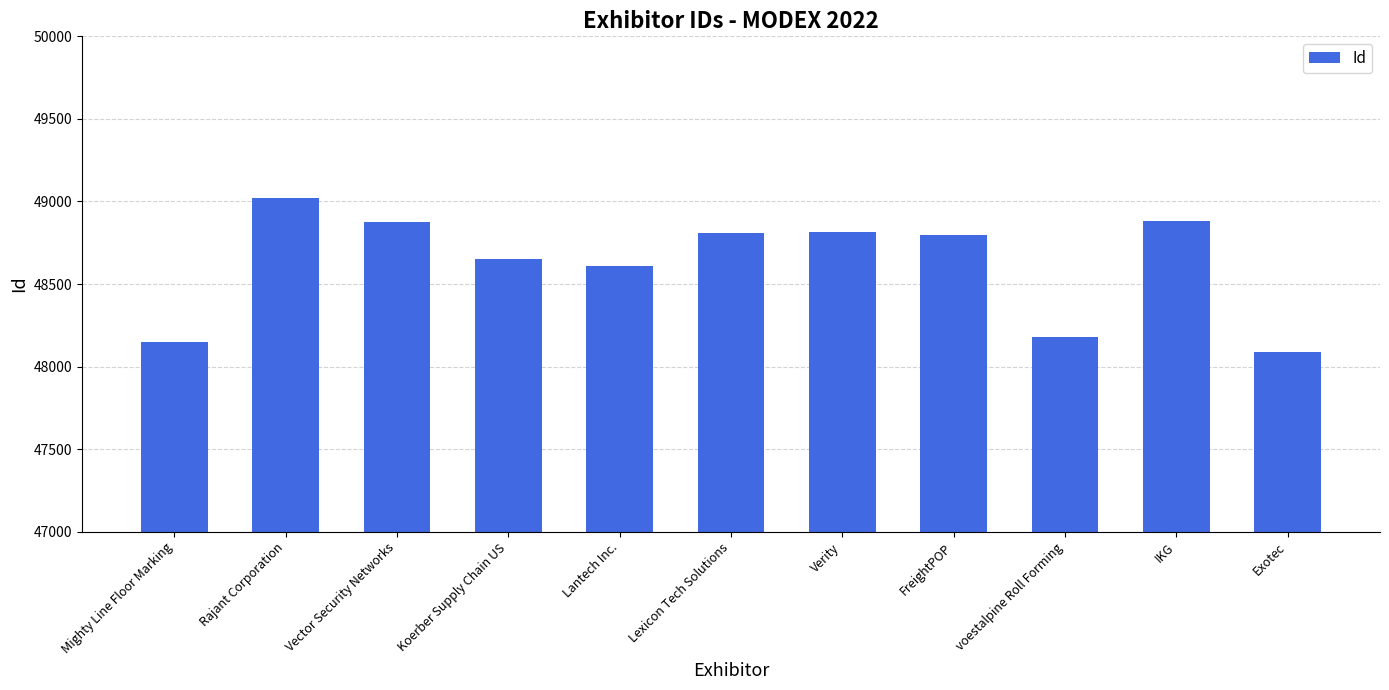

Read the value at voestalpine Roll Forming.

48180